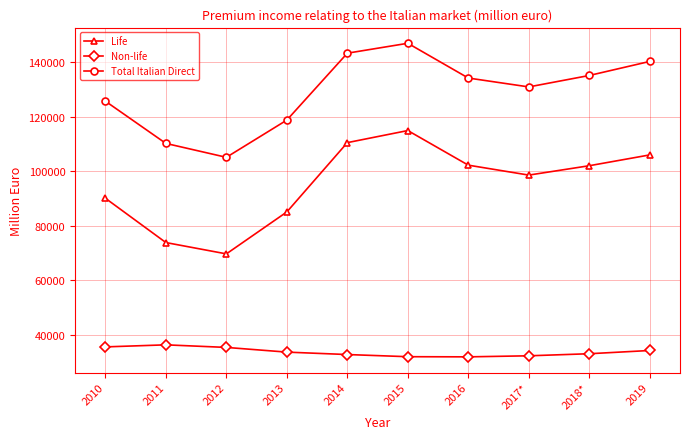

In Non-life, how many points are higher than both neighbors (excluding endpoints)?

1